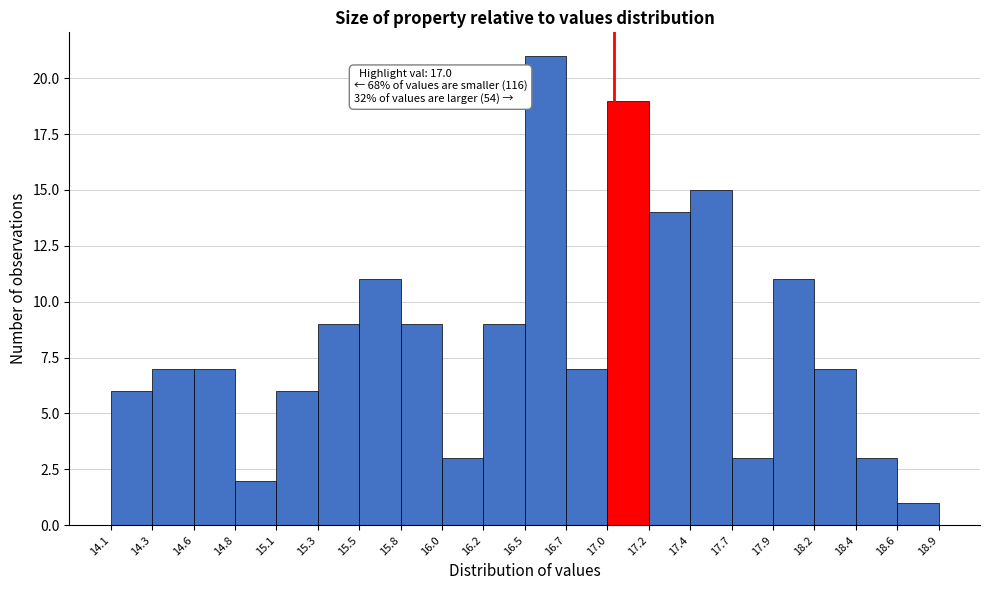

Over which range of the x-axis is the bar tallest?

16.5 to 16.7